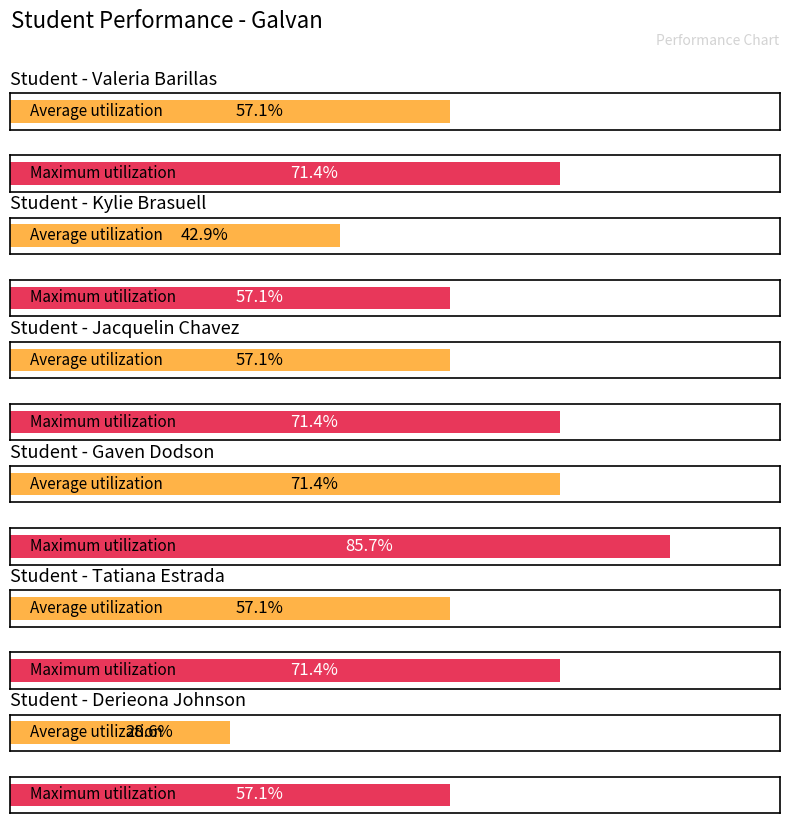

The value of Average utilization at Valeria Barillas is 1. True or false?

False